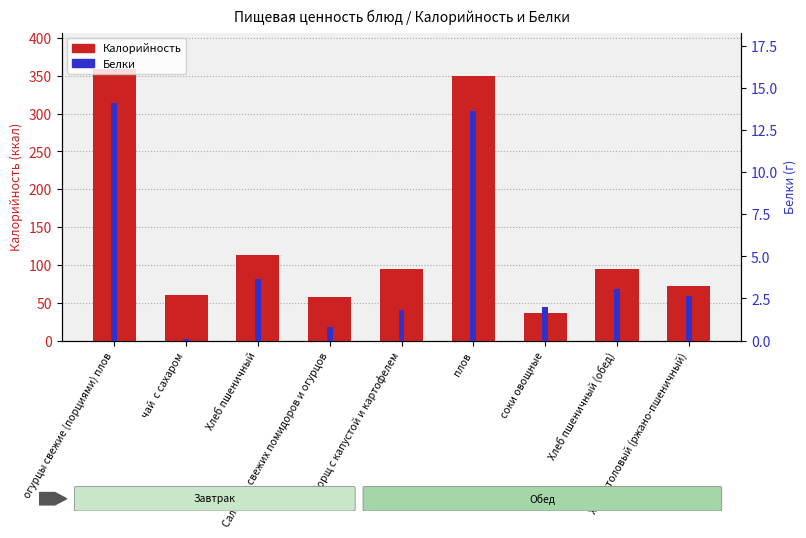

Which series has the largest range (max minus min)?

Калорийность